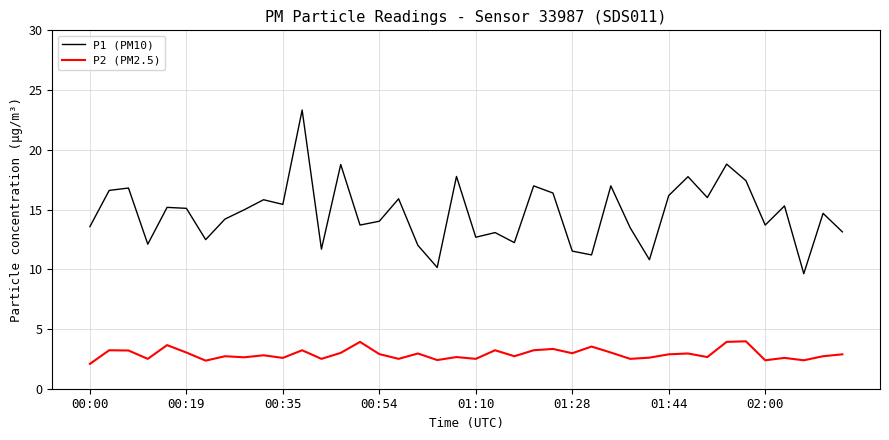

Which series has the largest range (max minus min)?

P1 (PM10)